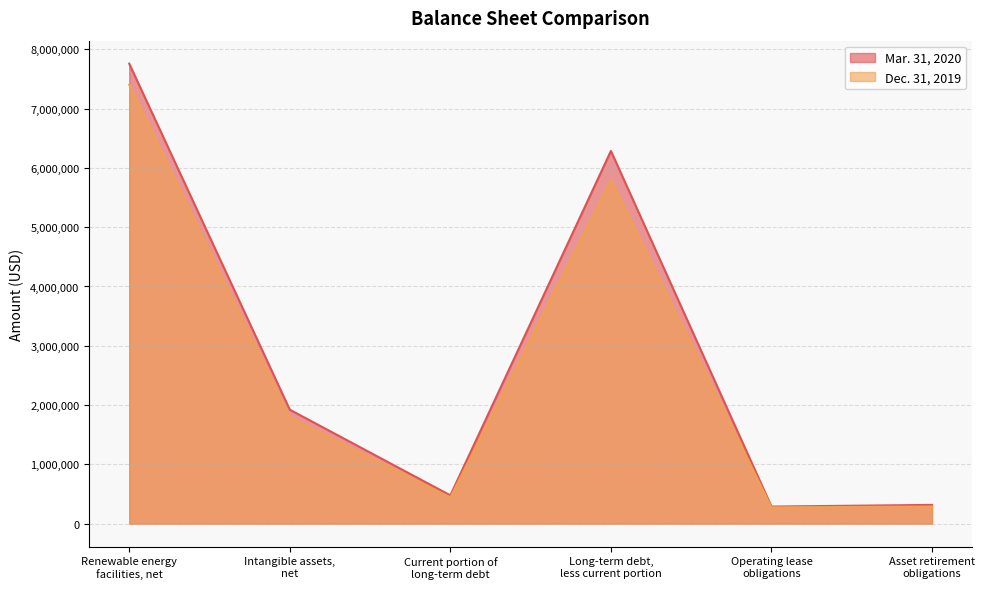

What is the average value of the Mar. 31, 2020 series?

2840940